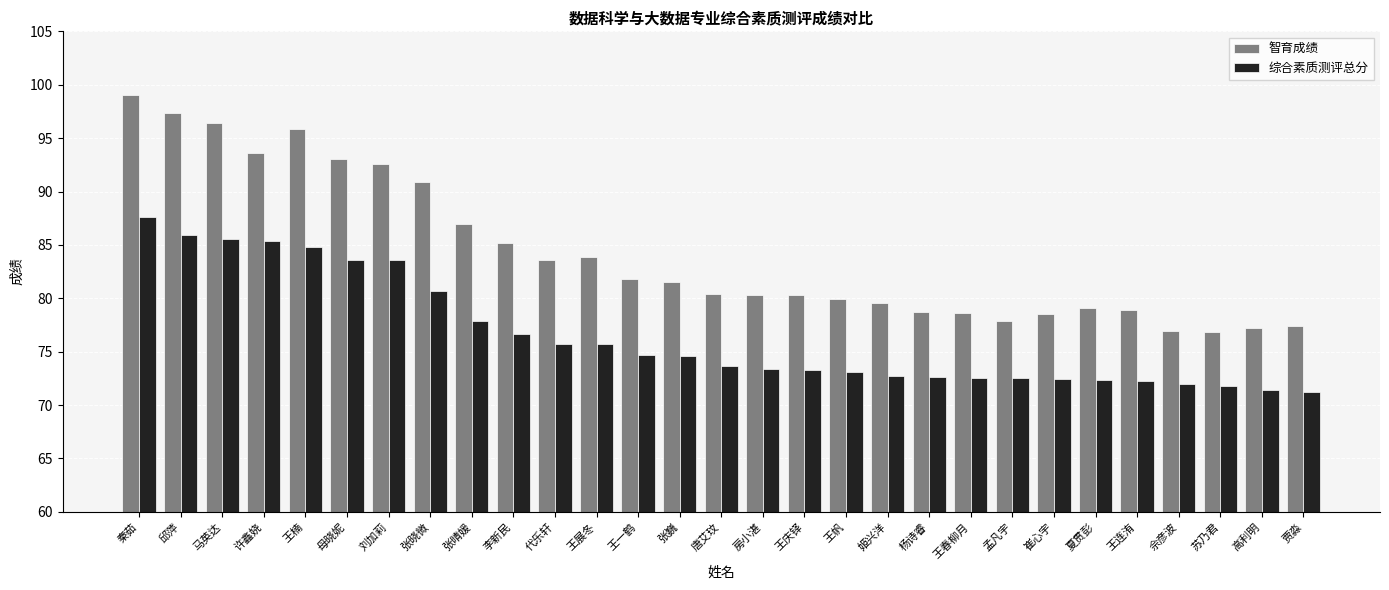

How many groups of bars are there?

29